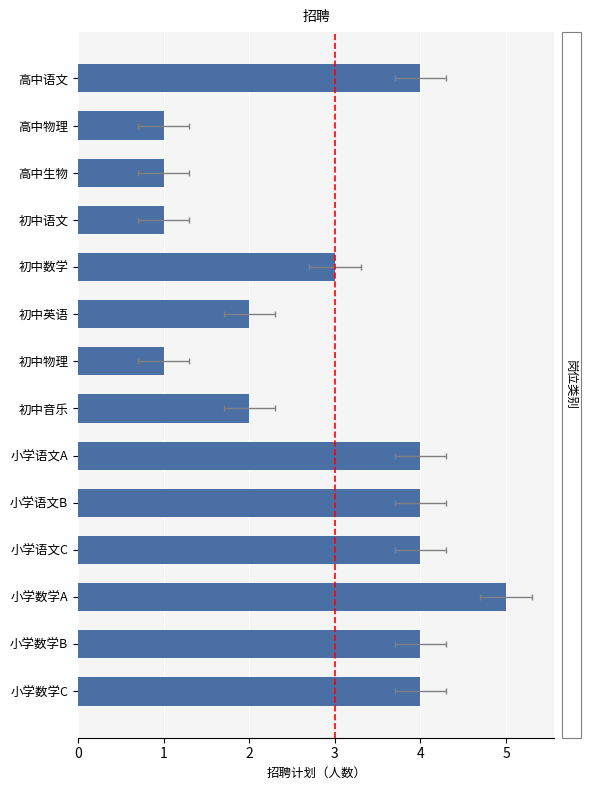

What is the minimum value shown in the chart?

1